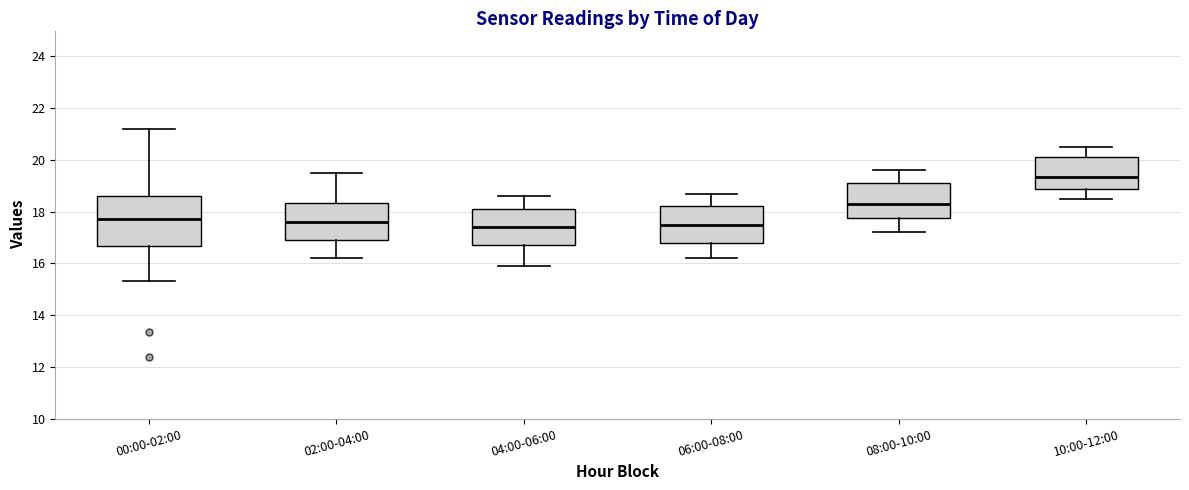

Comparing the boxes themselves (not the whiskers), which one is the tallest?

00:00-02:00